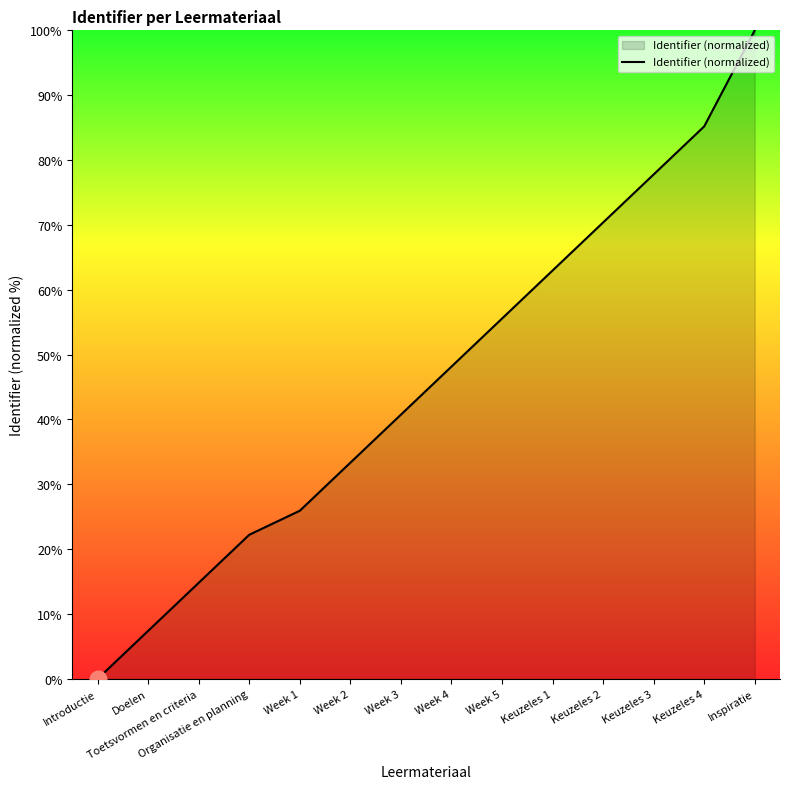

At which category does the chart reach its peak across all series?

Inspiratie